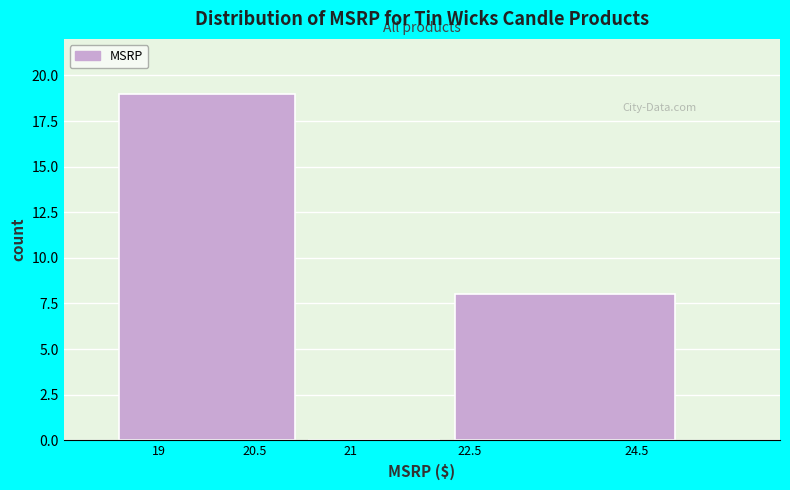

Reading right to left, what are all the values shown in this chart?

24.5=8	21=0	19=19